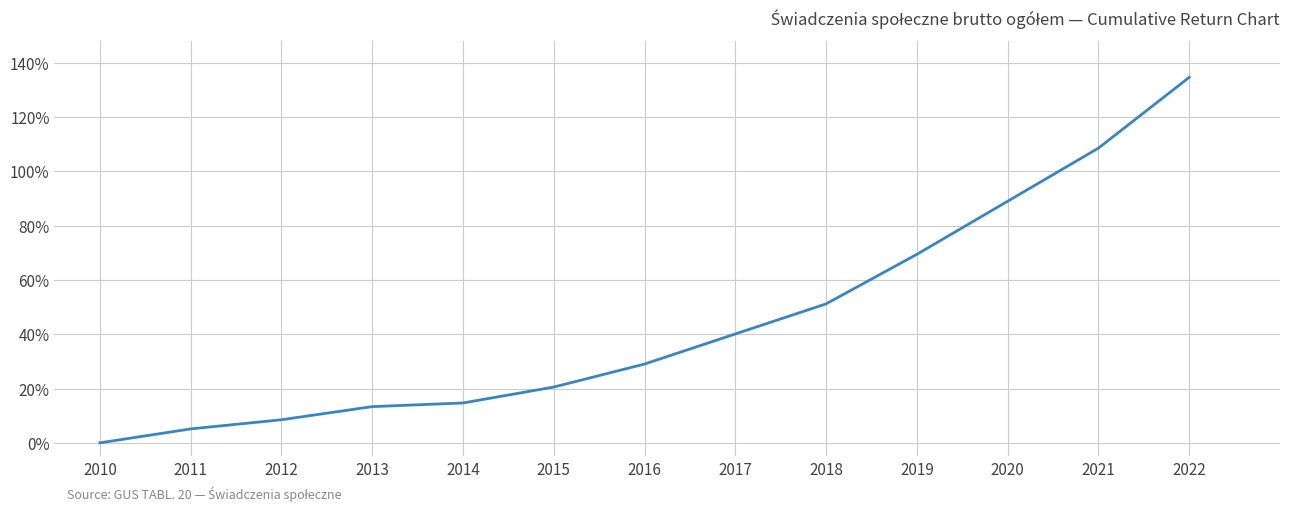

List the labels in order of value, largest first.

2022, 2021, 2020, 2019, 2018, 2017, 2016, 2015, 2014, 2013, 2012, 2011, 2010